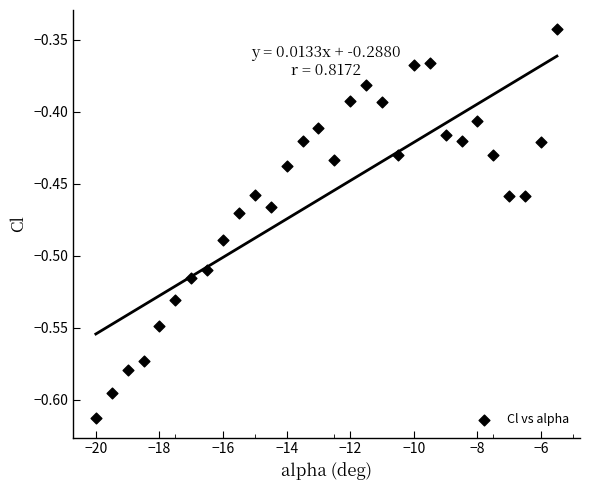

What is the range of Y values (max minus min)?

0.3